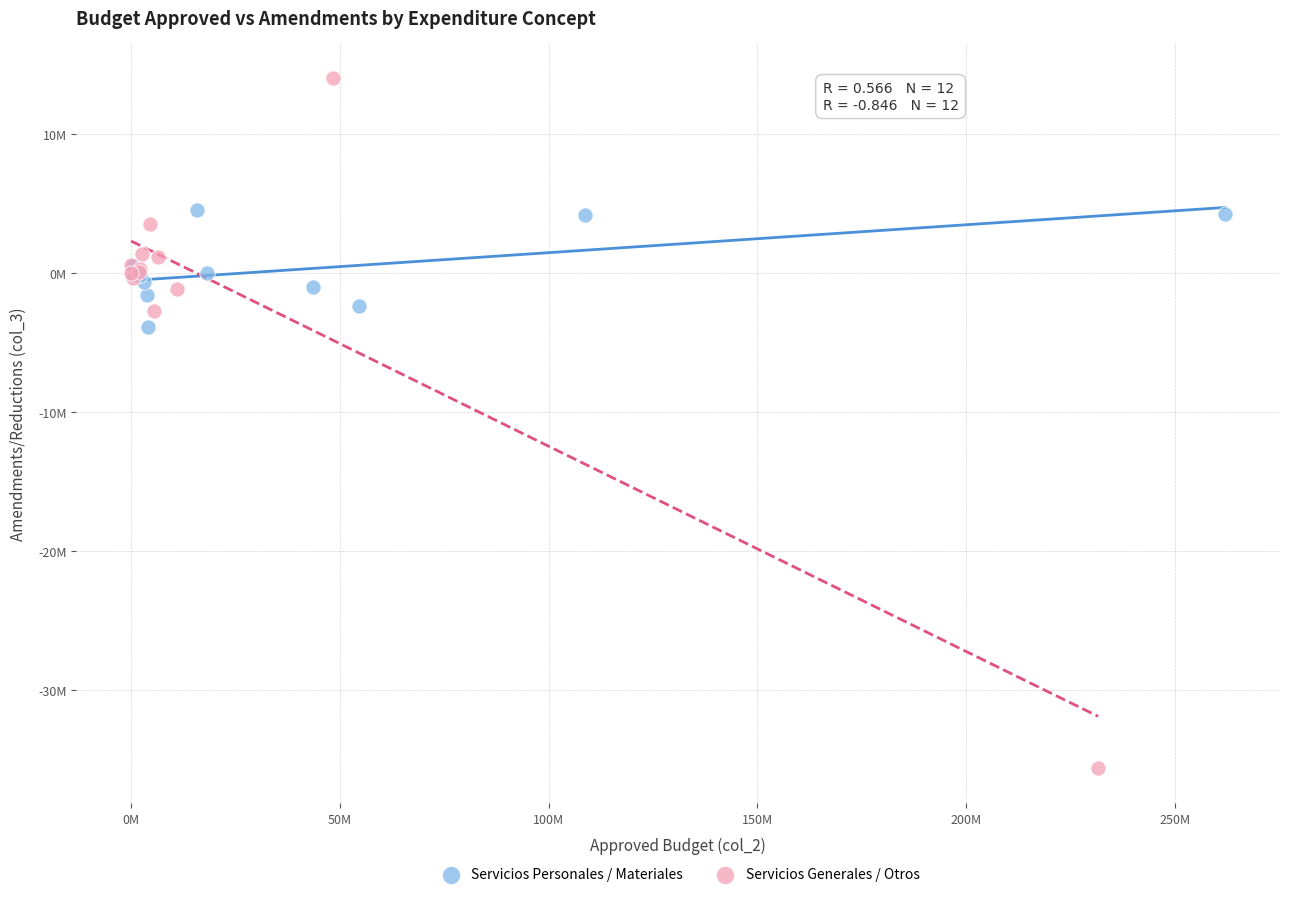

What are all the series names shown in the legend?

Servicios Personales / Materiales, Servicios Generales / Otros